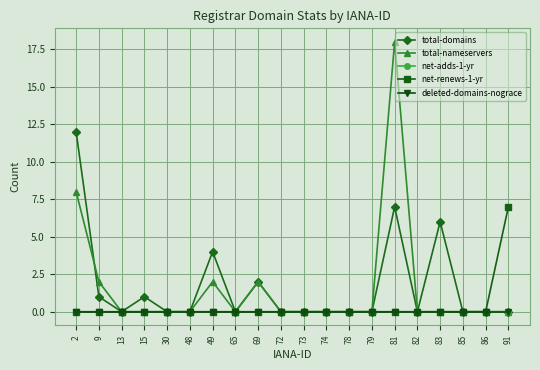

The value of net-adds-1-yr at 30 is 0. True or false?

True